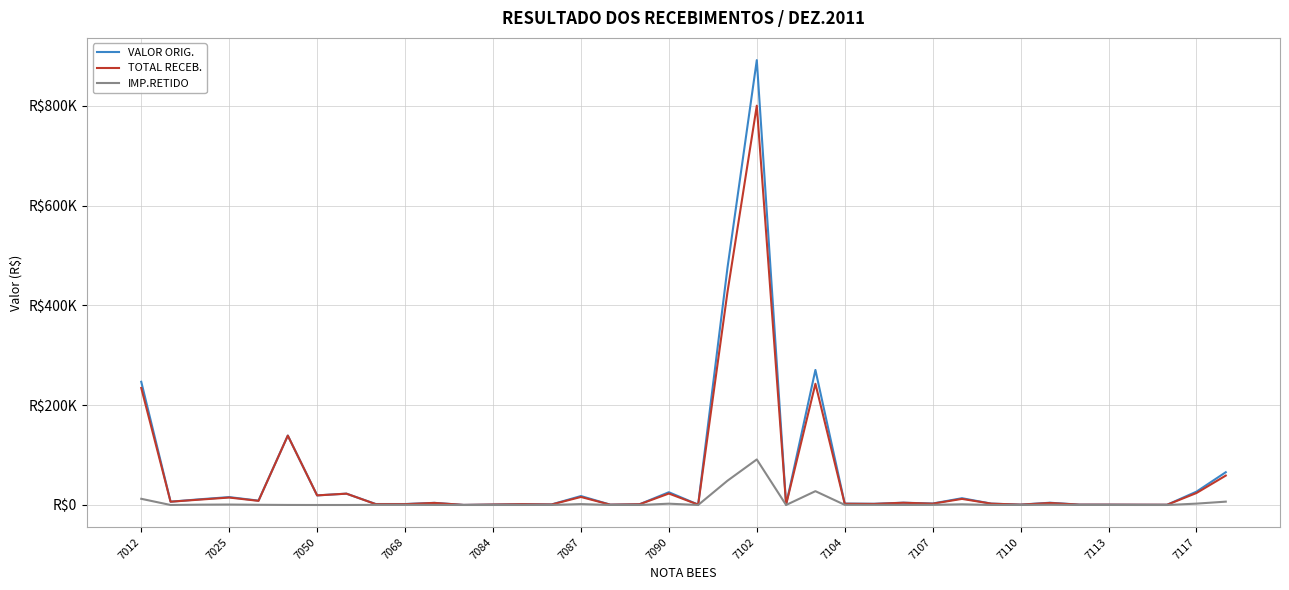

What are all the series names shown in the legend?

VALOR ORIG., TOTAL RECEB., IMP.RETIDO